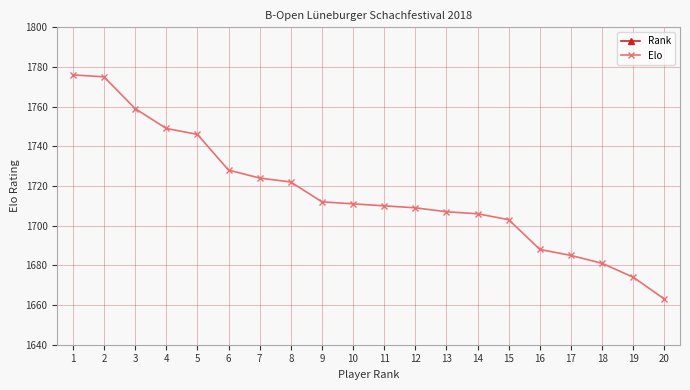

The Elo series shows 1663 at 20. True or false?

True